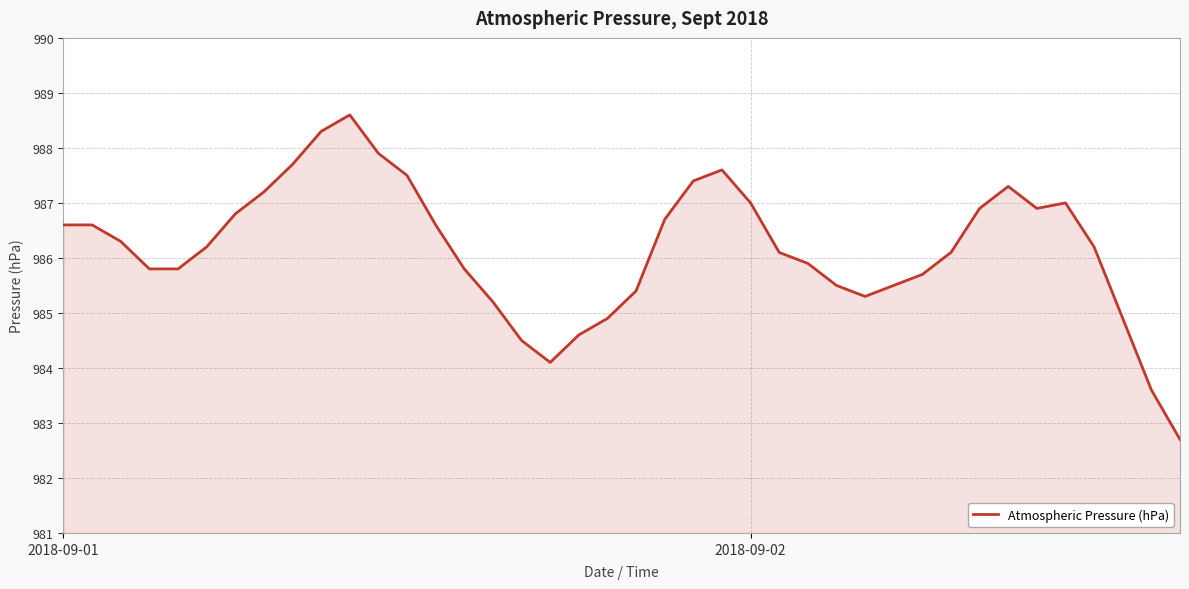

What is the smallest value displayed?

982.7